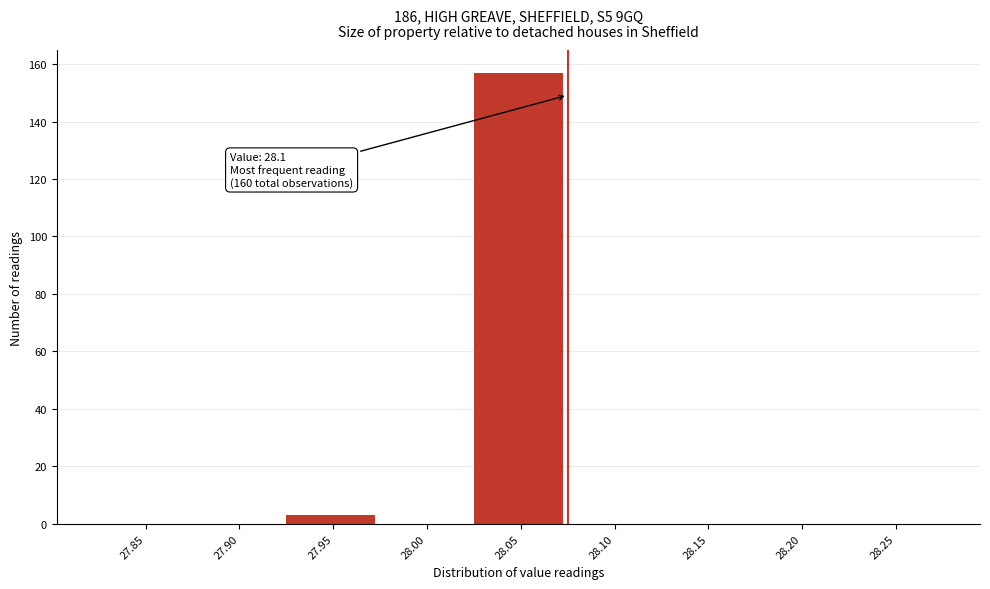

Reading left to right, list all the values displayed in this chart.

27.85=0	27.90=0	27.95=3	28.00=0	28.05=157	28.10=0	28.15=0	28.20=0	28.25=0